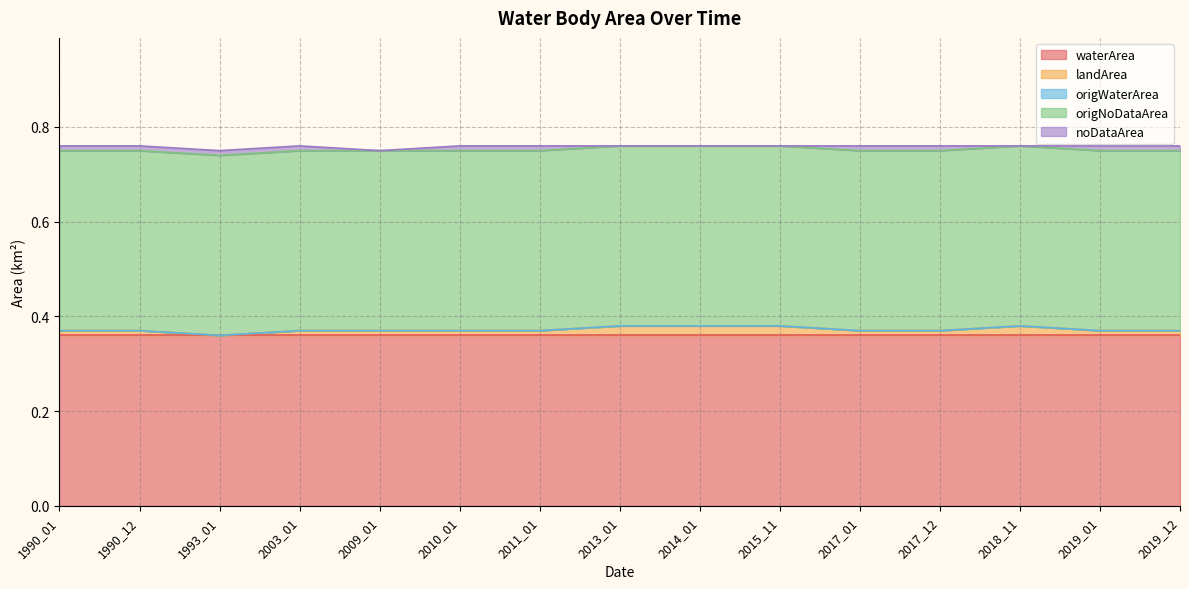

Reading right to left, list all the values displayed in this chart.

waterArea: 0.4	0.4	0.4	0.4	0.4	0.4	0.4	0.4	0.4	0.4	0.4	0.4	0.4	0.4	0.4
landArea: 0.0	0.0	0.0	0.0	0.0	0.0	0.0	0.0	0.0	0.0	0.0	0.0	0.0	0.0	0.0
origWaterArea: 0.0	0.0	0.0	0.0	0.0	0.0	0.0	0.0	0.0	0.0	0.0	0.0	0.0	0.0	0.0
origNoDataArea: 0.4	0.4	0.4	0.4	0.4	0.4	0.4	0.4	0.4	0.4	0.4	0.4	0.4	0.4	0.4
noDataArea: 0.0	0.0	0.0	0.0	0.0	0.0	0.0	0.0	0.0	0.0	0.0	0.0	0.0	0.0	0.0